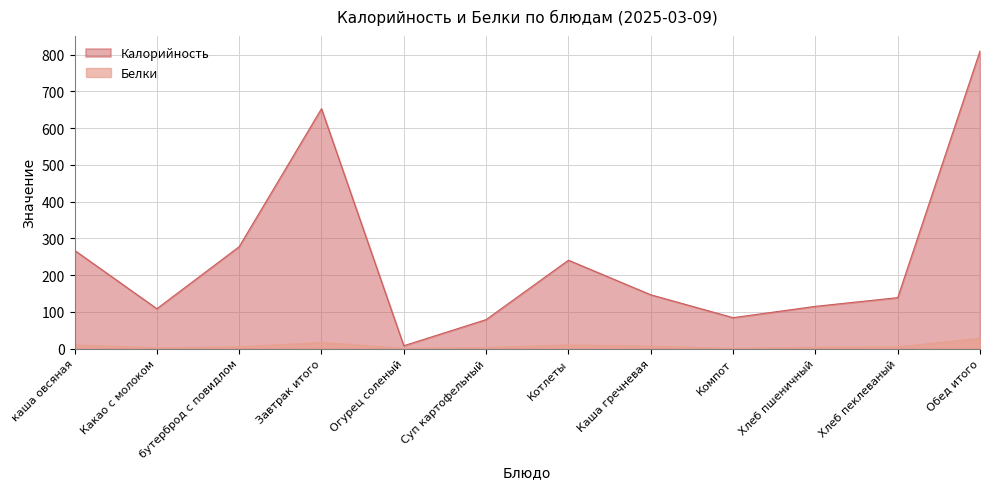

How many lines are shown in the chart?

2